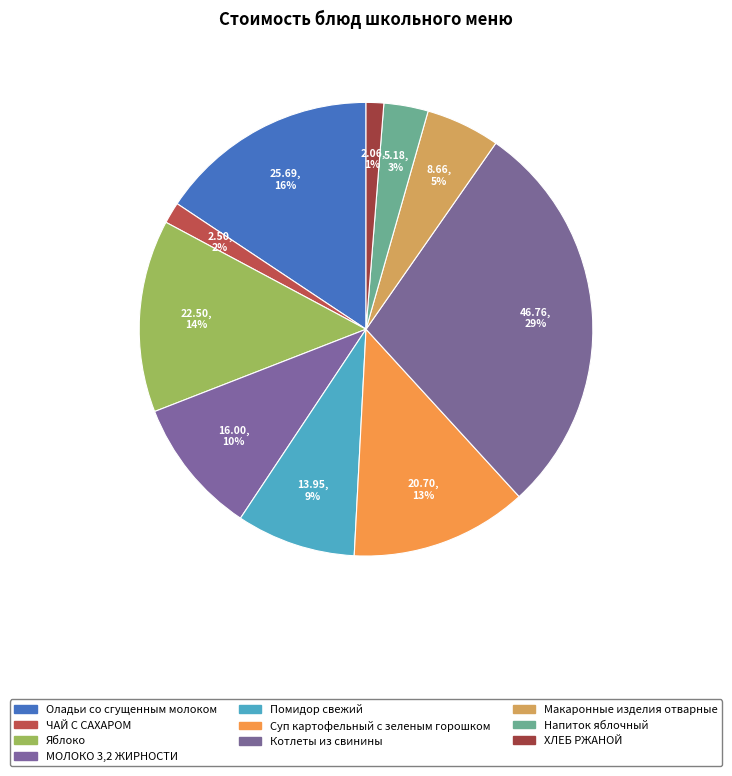

To the nearest percent, what is the difference between the largest and smallest slice percentages?

27%